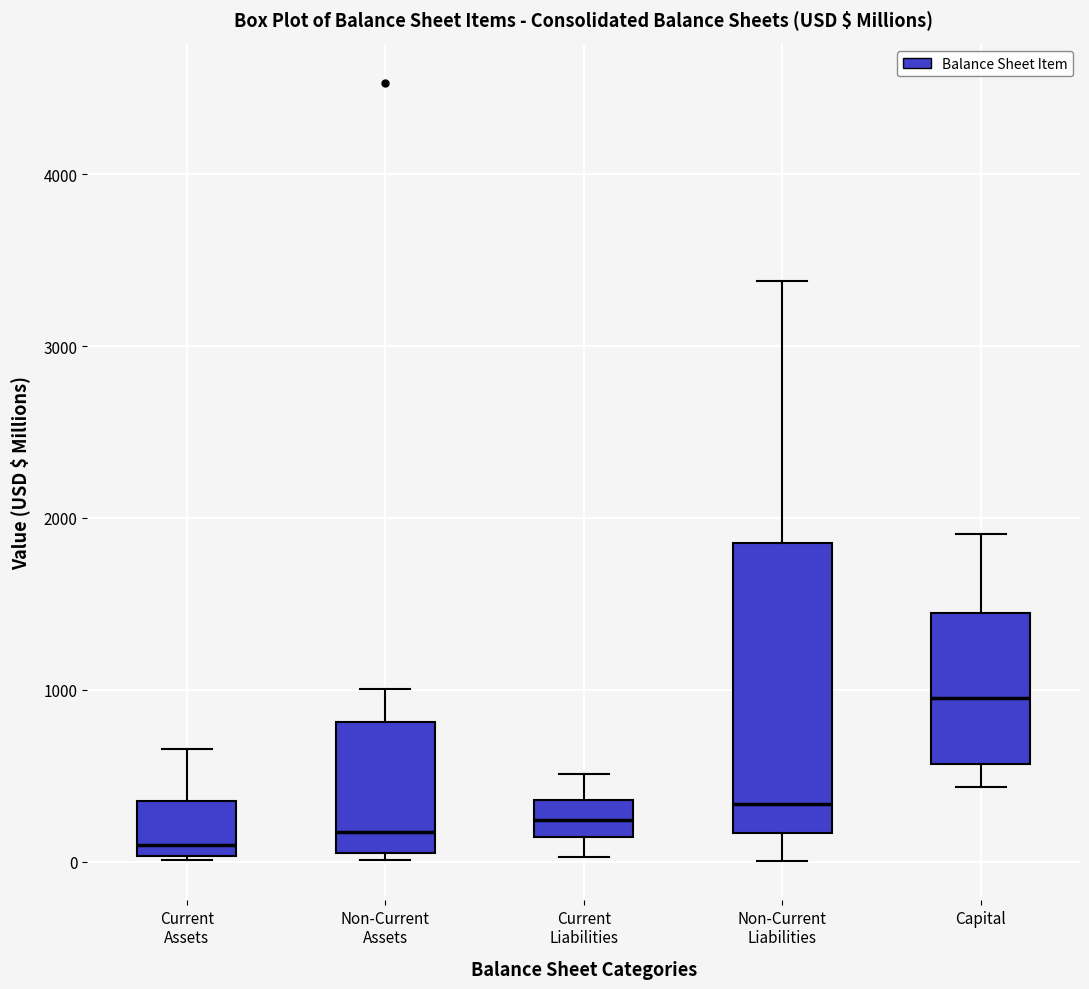

Reading left to right, read every box against the y-axis: the position of its median line, the range the box covers, and the ends of its whiskers. The values are not printed on the chart, so give them approximately, as read against the axis.

Current Assets: median 100, box 0 to 400, whiskers 0 to 700
Non-Current Assets: median 200, box 0 to 800, whiskers 0 (just below the box's lower edge) to 1000
Current Liabilities: median 200, box 100 to 400, whiskers 0 to 500
Non-Current Liabilities: median 300, box 200 to 1900, whiskers 0 to 3400
Capital: median 1000, box 600 to 1400, whiskers 400 to 1900